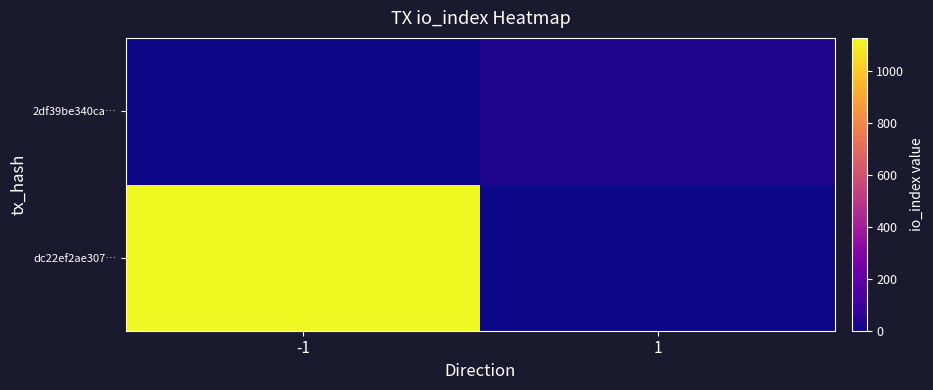

Rank the series by their maximum value, from highest to lowest.

dc22ef2ae307…, 2df39be340ca…